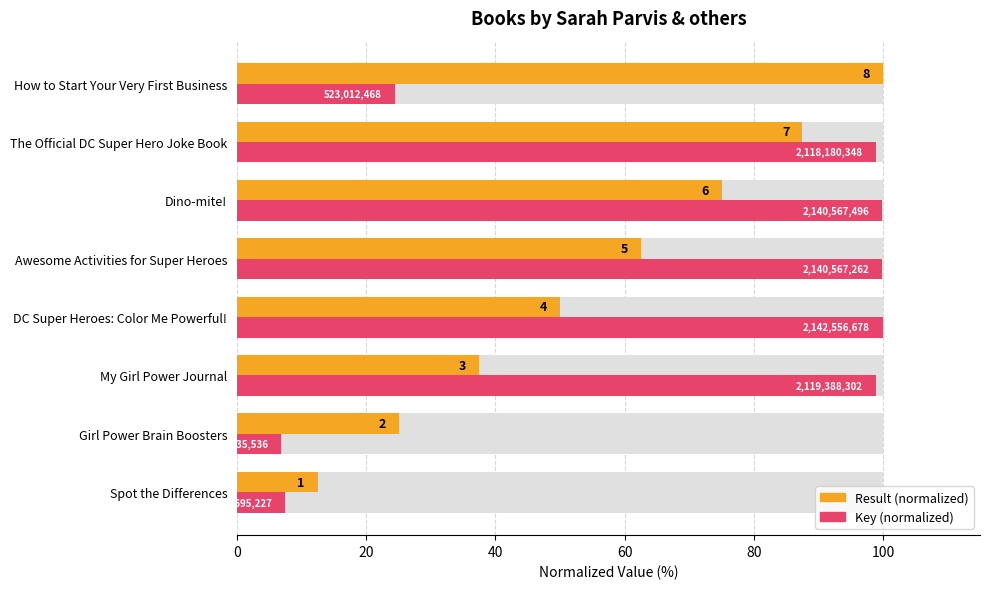

How many data points does each series have?

8